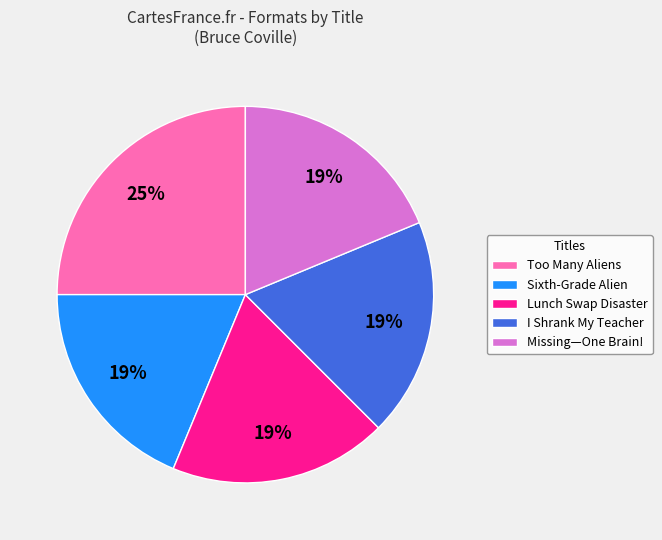

The Sixth-Grade Alien slice represents 8% of the pie. True or false?

False